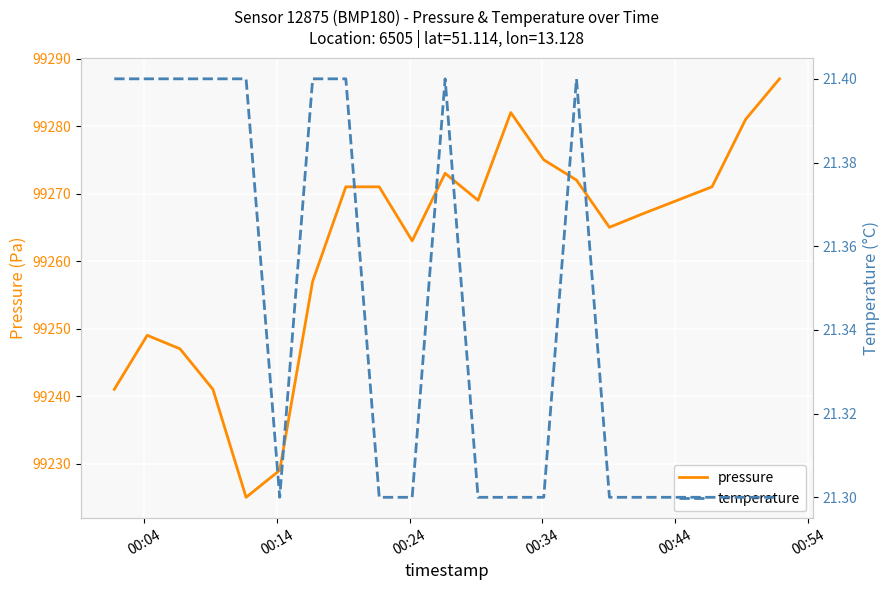

Which series has the largest range (max minus min)?

pressure